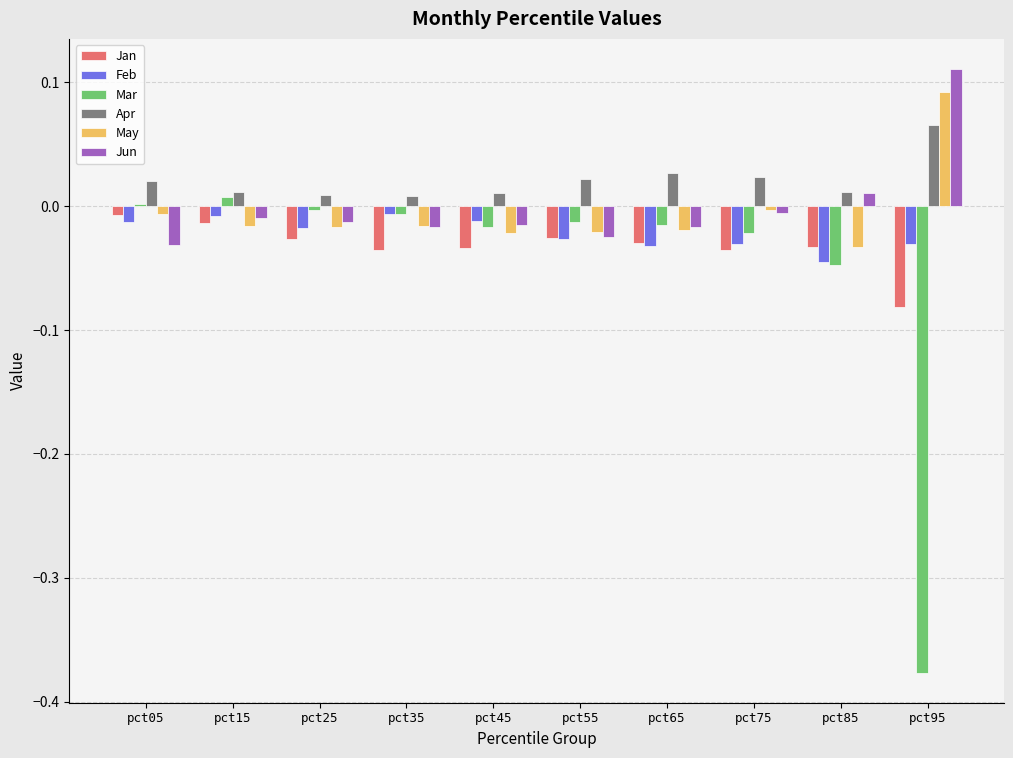

Count the number of categories in the chart.

10